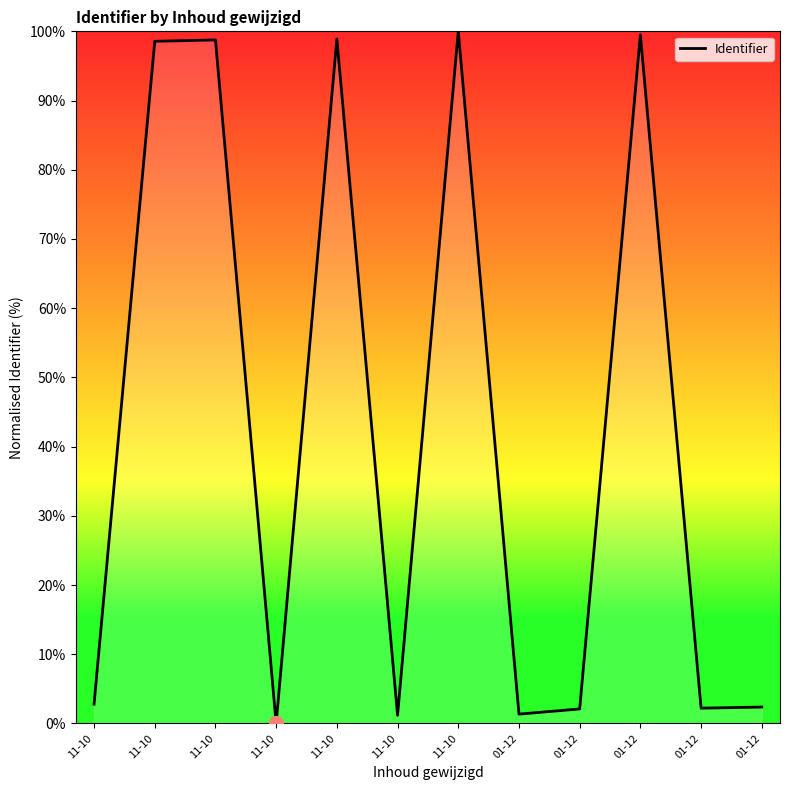

Between 11-10 and 01-12, which is larger?

11-10